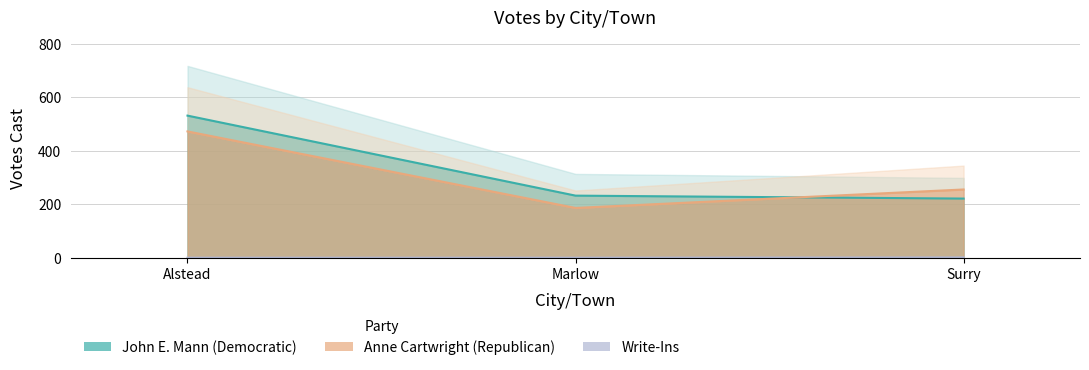

At which label is John E. Mann (Democratic) closest to 376?

Marlow